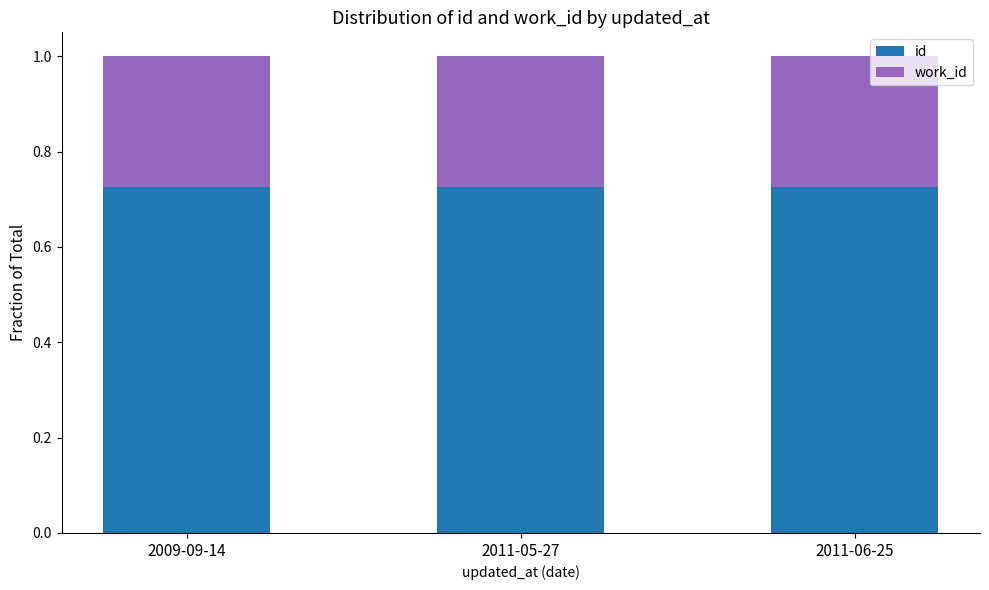

The id series shows 1.0 at 2011-05-27. True or false?

False